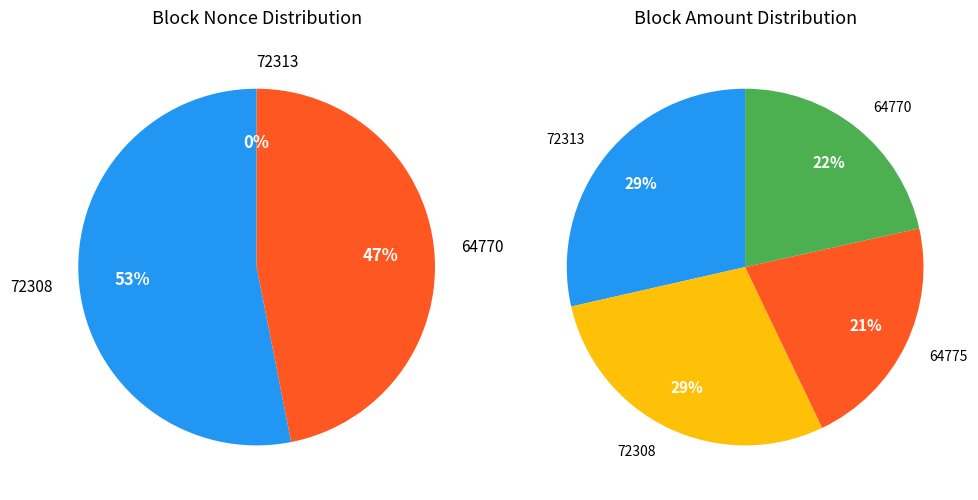

Which slice is the smallest?

64775